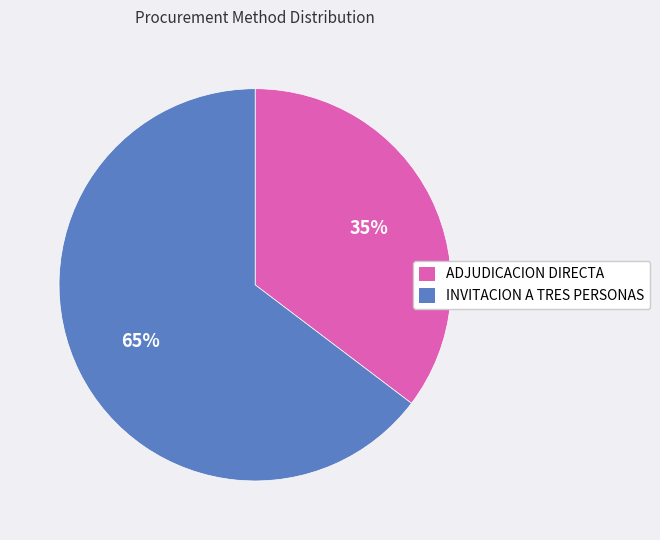

Count the number of slices in the pie.

2